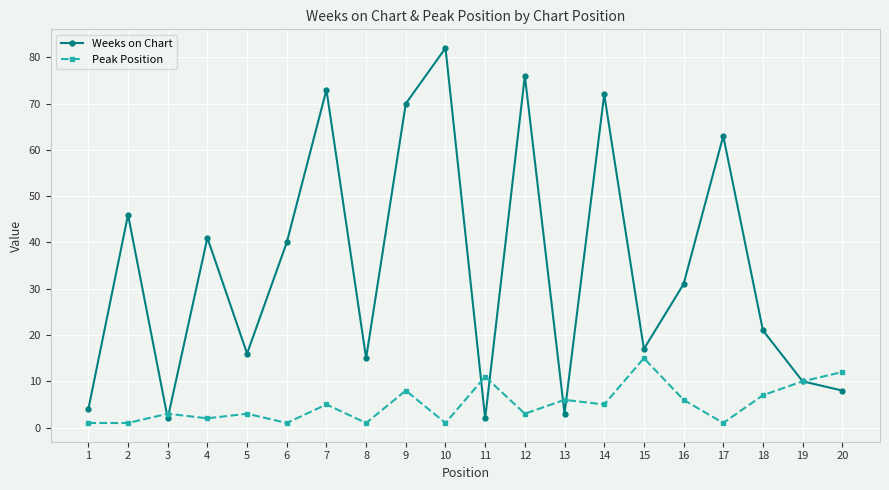

What is the smallest value displayed?

1